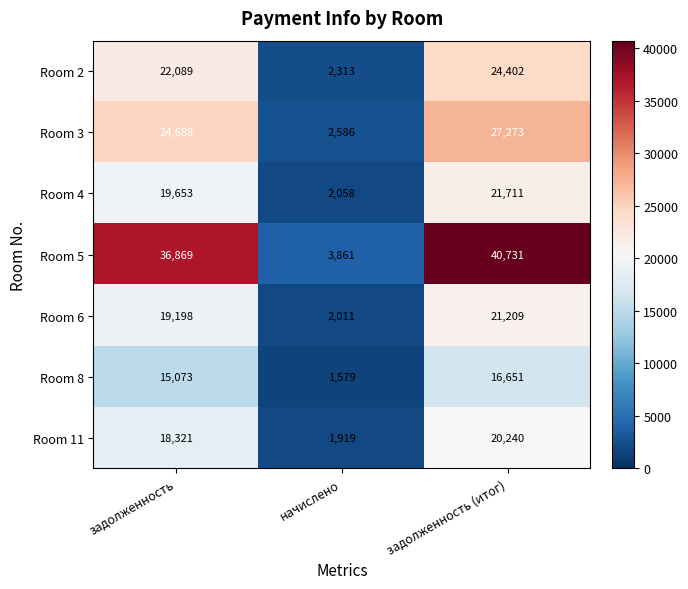

How many categories are shown in the chart?

3